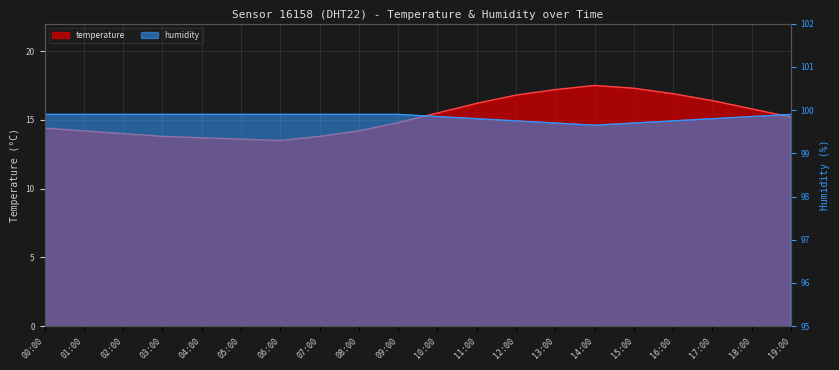

What is the sum of all humidity values?

1996.8